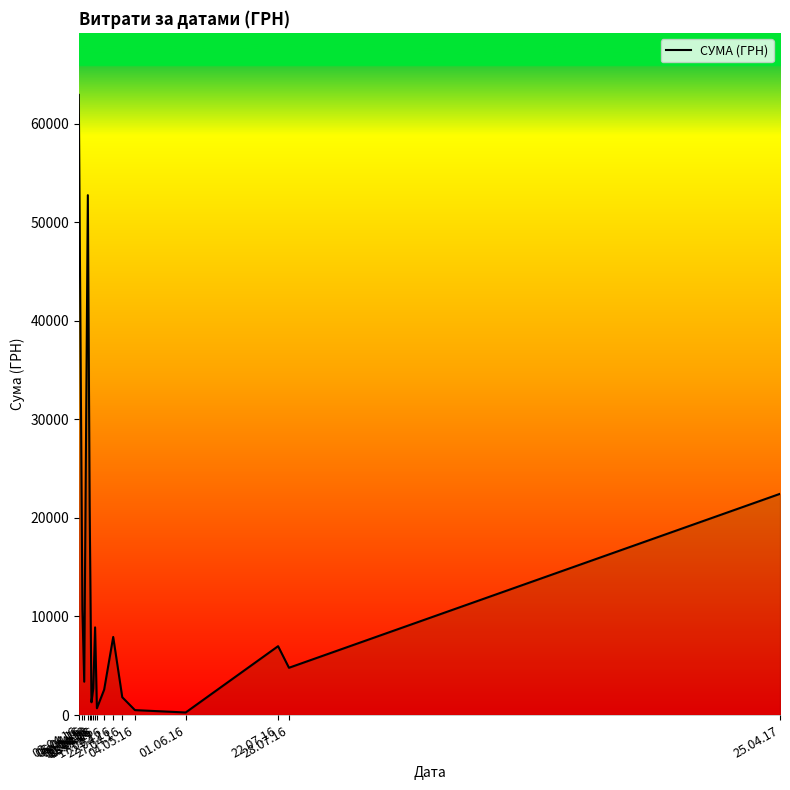

What is the difference between the values at 17.04.16 and 12.04.16?

6319.5